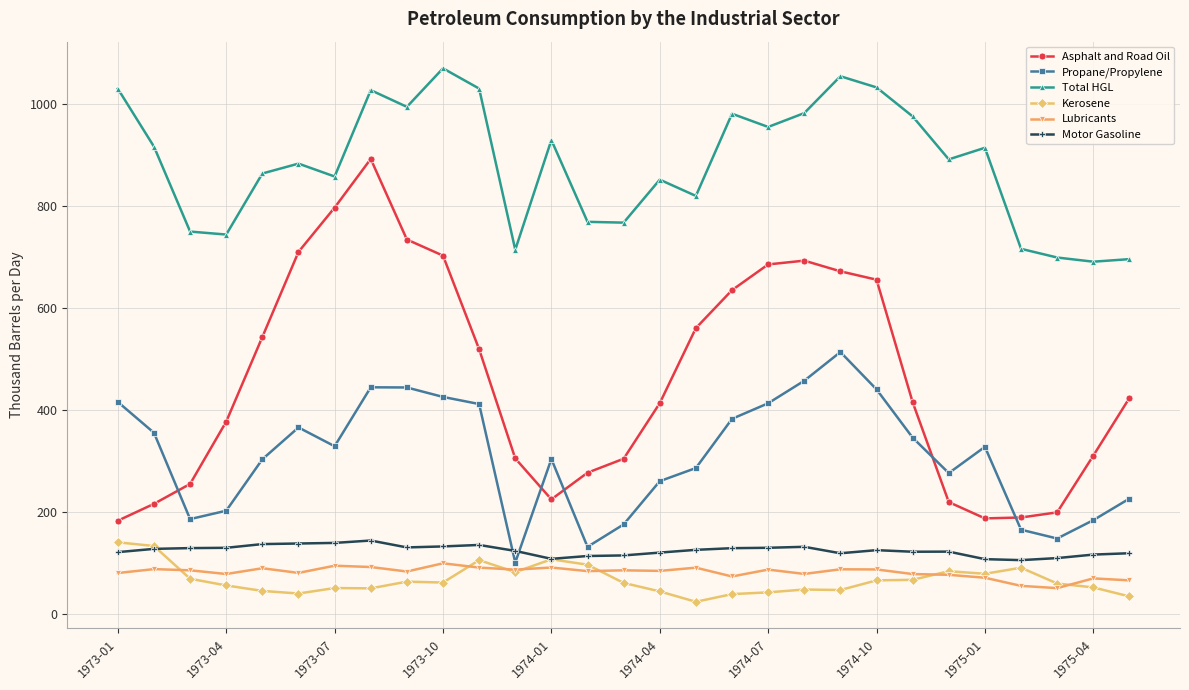

What is the minimum value for Propane/Propylene?

101.6